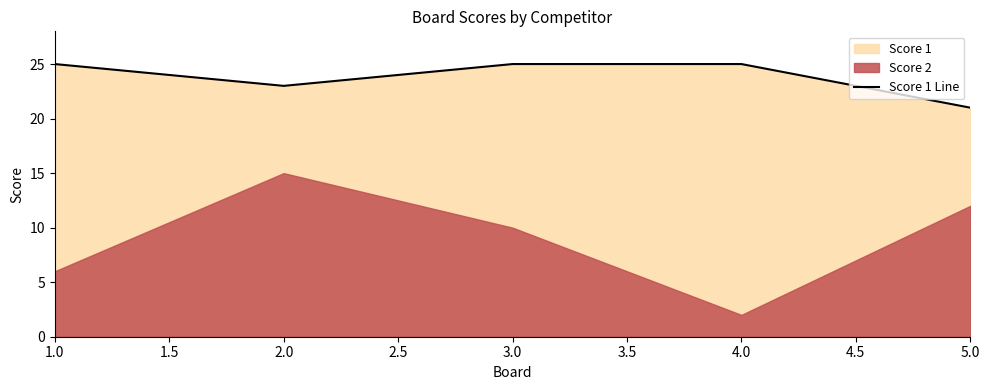

True or false: Score 1 Line has a value of 21 at 5.0.

True